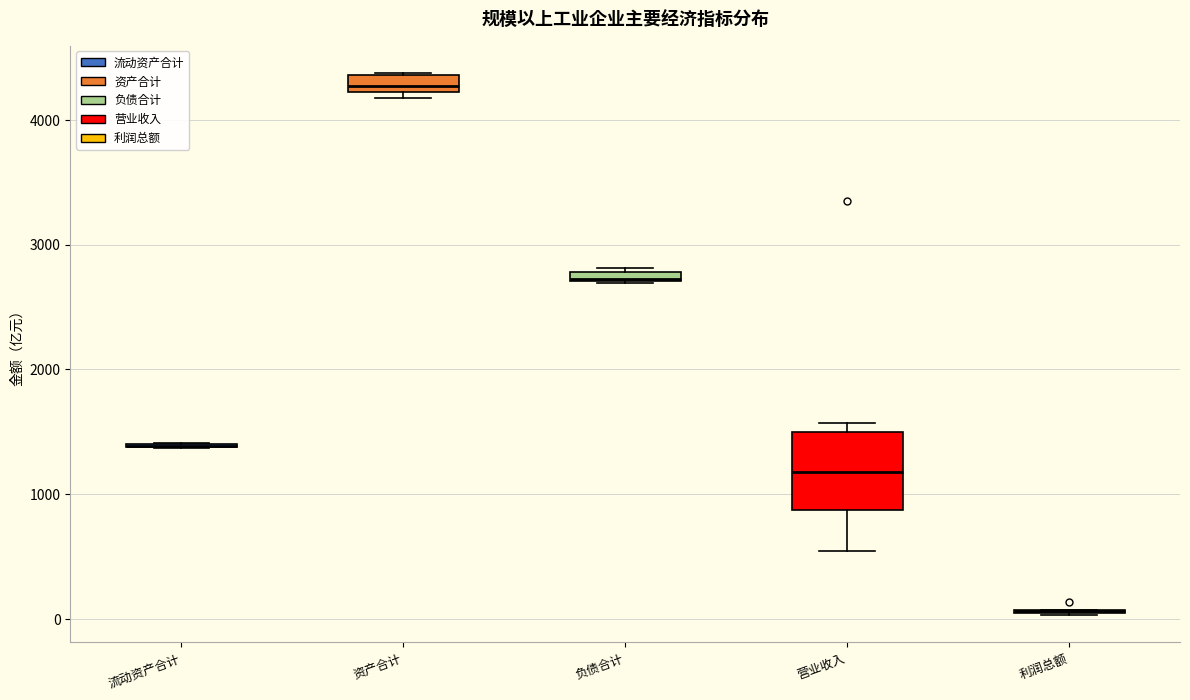

Comparing the boxes themselves (not the whiskers), which one is the tallest?

营业收入